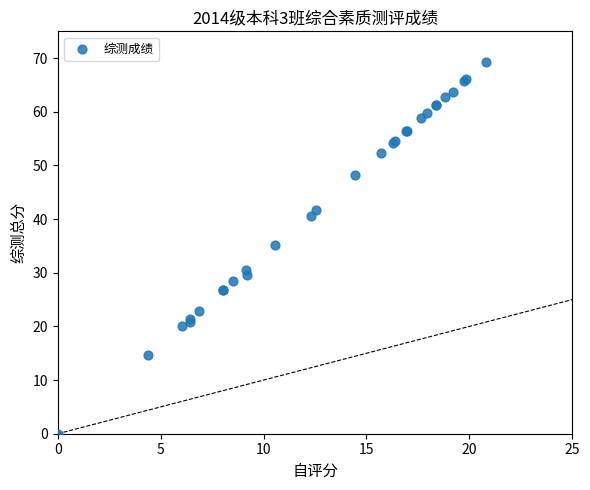

What Y value in the scatter plot is closest to 34?

35.2